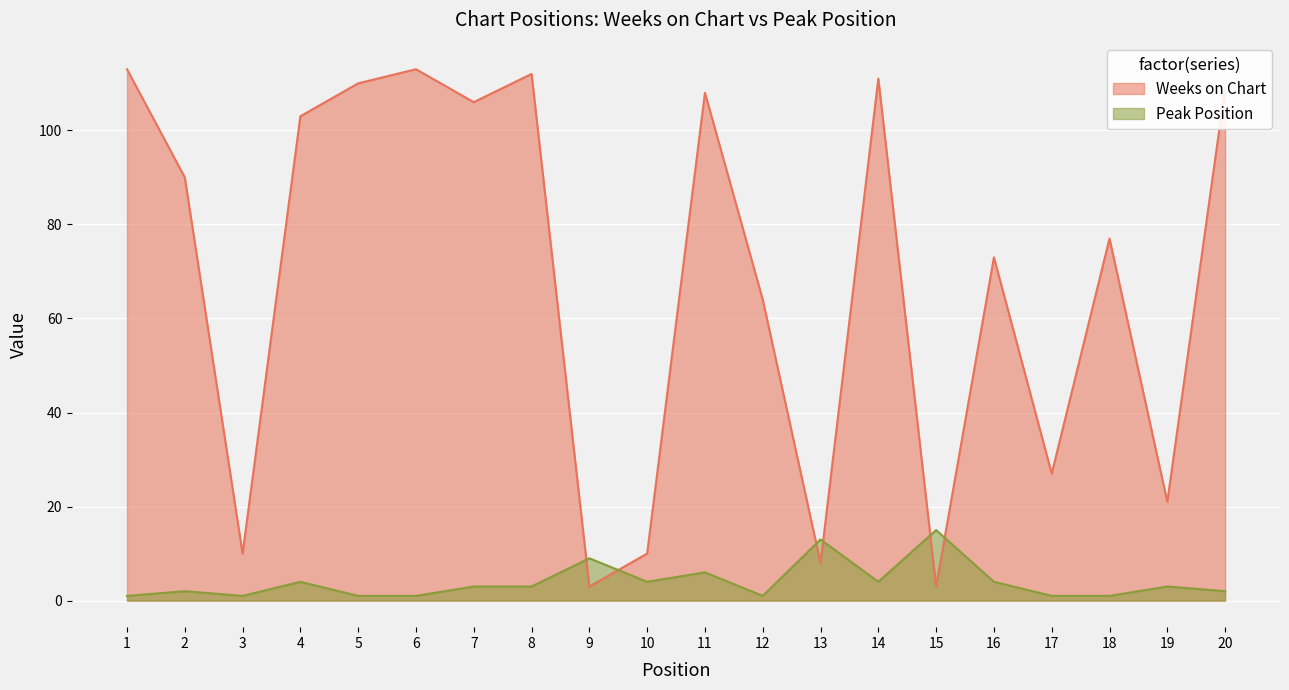

Which series has the widest spread of values?

Weeks on Chart